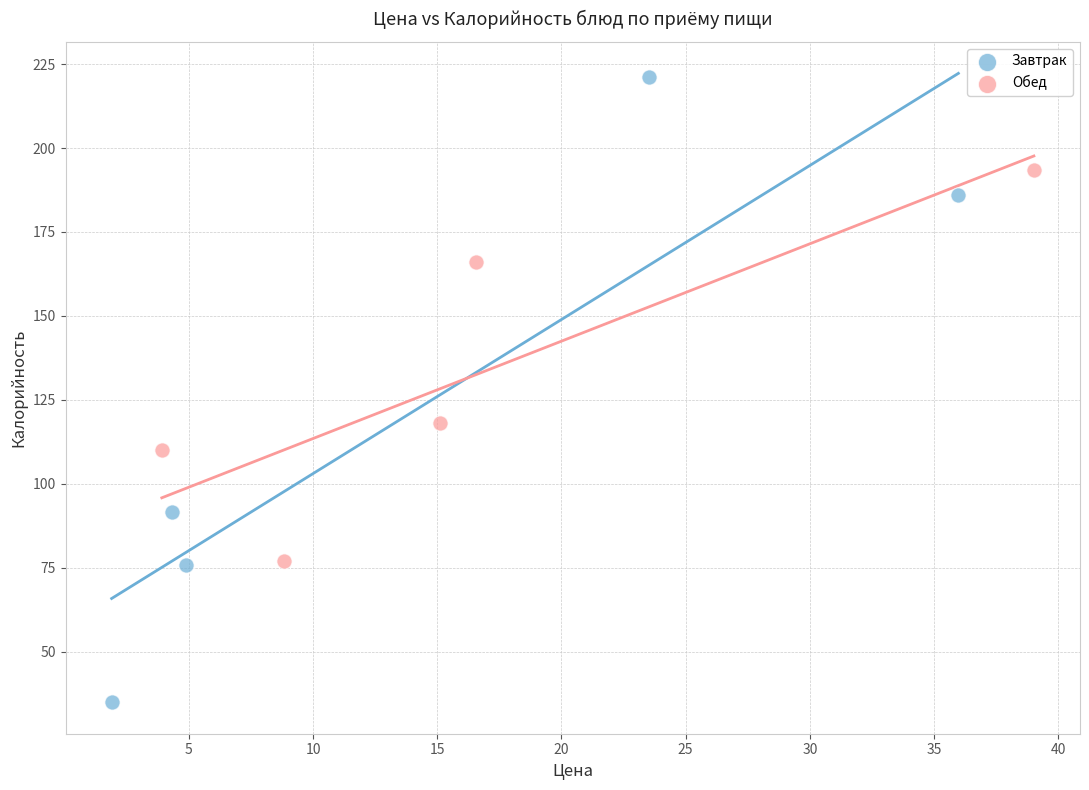

Which series contains the highest Y value?

Завтрак